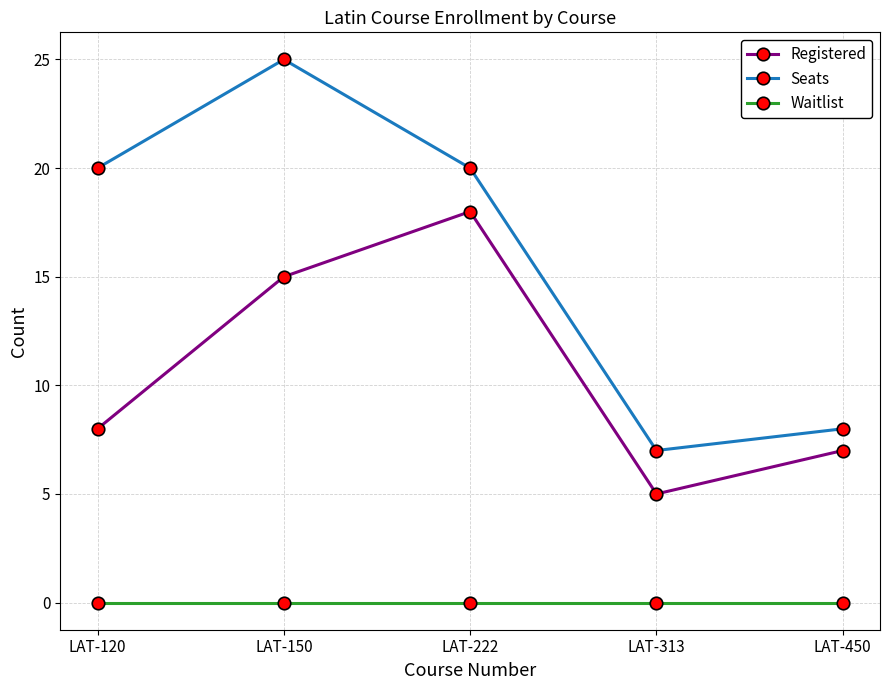

What is the value of the Registered point at the 1st from the left?

8